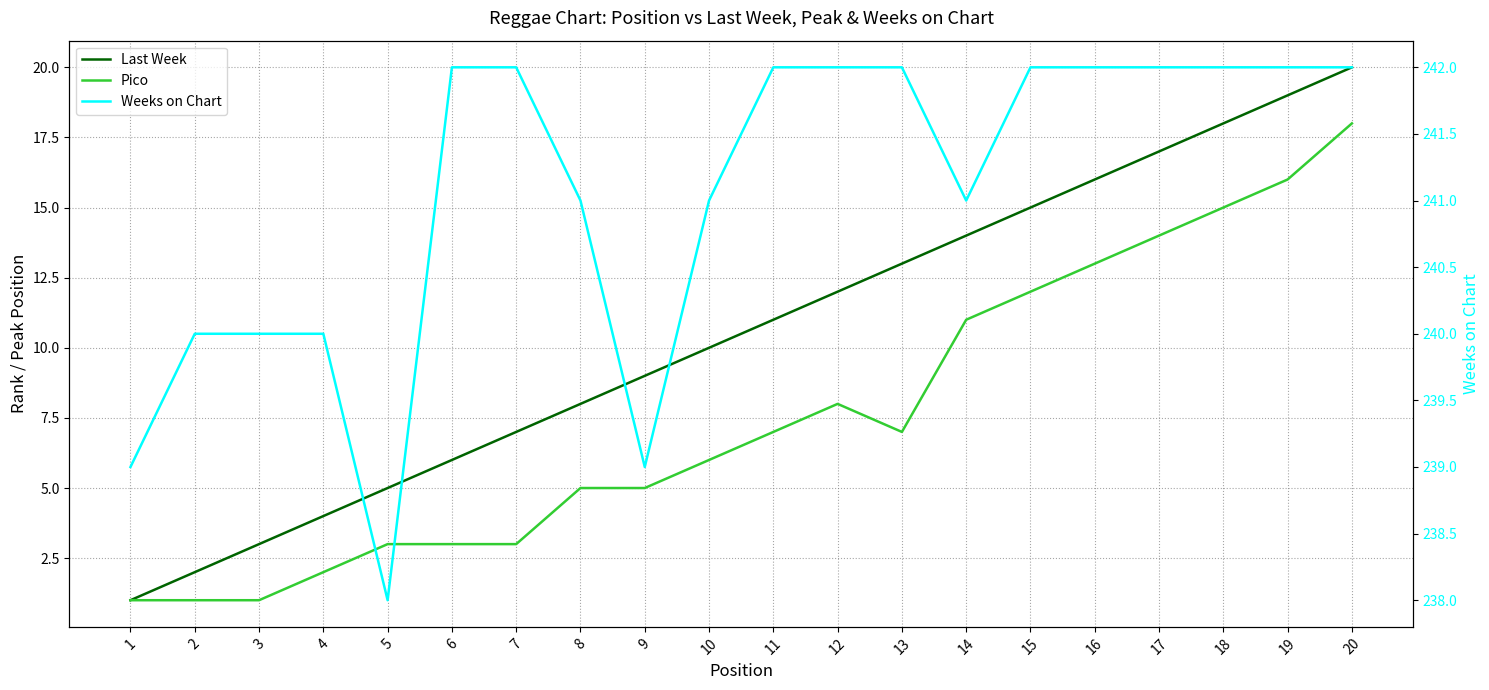

Which label corresponds to the largest value in the chart?

6